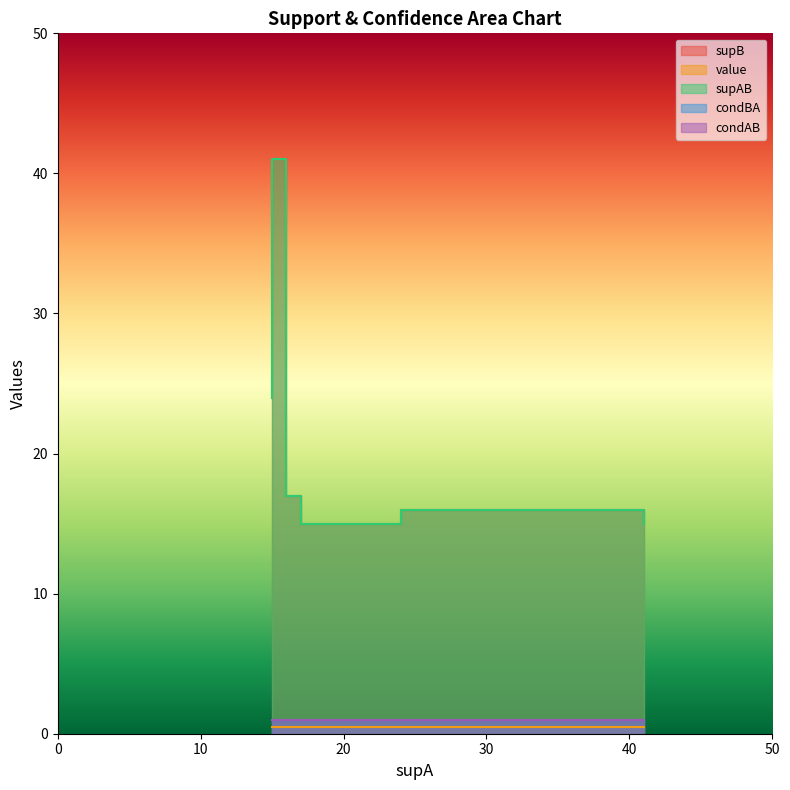

Reading left to right, list all the values displayed in this chart.

supB: 24.0	24.0	24.0	24.0	41.0	41.0	41.0	41.0	17.0	17.0	17.0	17.0	15.0	15.0	15.0	15.0	16.0	16.0	15.0	15.0
value: 0.5	0.5	0.5	0.5	0.5	0.5	0.5	0.5	0.5	0.5	0.5	0.5	0.5	0.5	0.5	0.5	0.5	0.5	0.5	0.5
supAB: 24.0	24.0	24.0	24.0	41.0	41.0	41.0	41.0	17.0	17.0	17.0	17.0	15.0	15.0	15.0	15.0	16.0	16.0	15.0	15.0
condBA: 1.0	1.0	1.0	1.0	1.0	1.0	1.0	1.0	1.0	1.0	1.0	1.0	1.0	1.0	1.0	1.0	1.0	1.0	1.0	1.0
condAB: 1.0	1.0	1.0	1.0	1.0	1.0	1.0	1.0	1.0	1.0	1.0	1.0	1.0	1.0	1.0	1.0	1.0	1.0	1.0	1.0